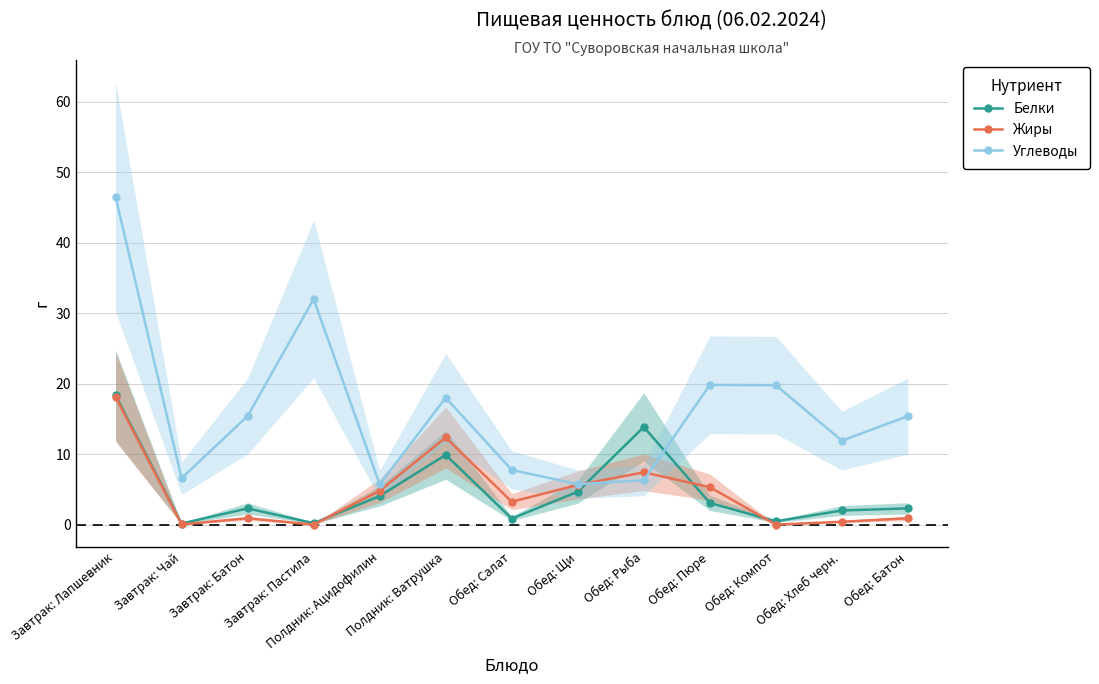

What is the difference between the highest and lowest values at Завтрак: Лапшевник?

28.4